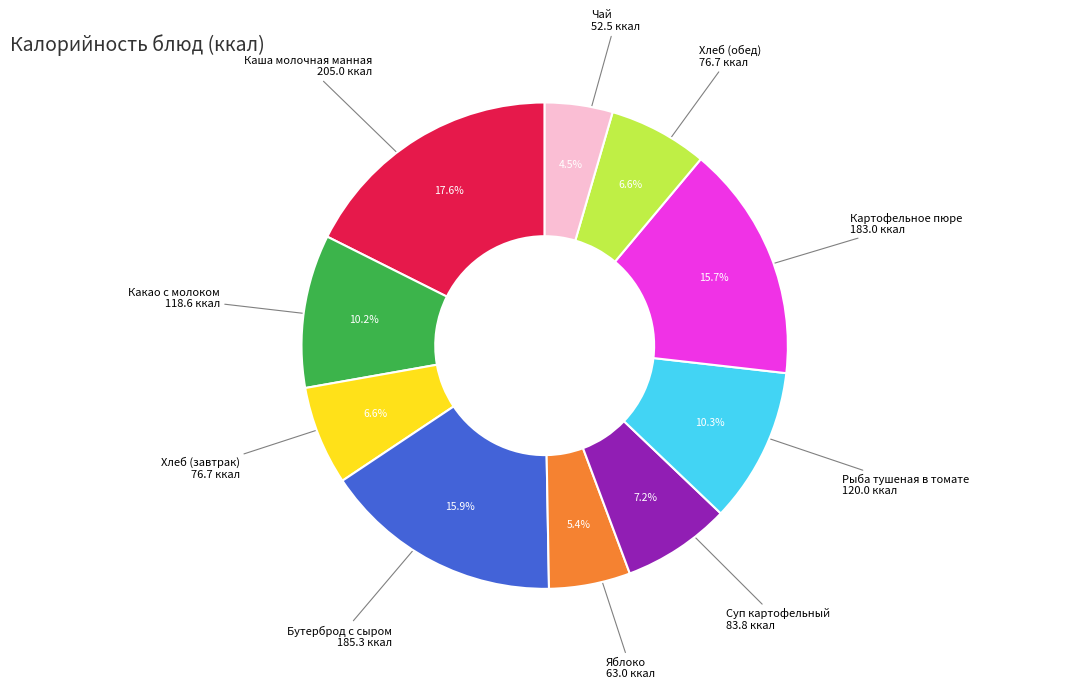

Does any single category account for the majority?

No